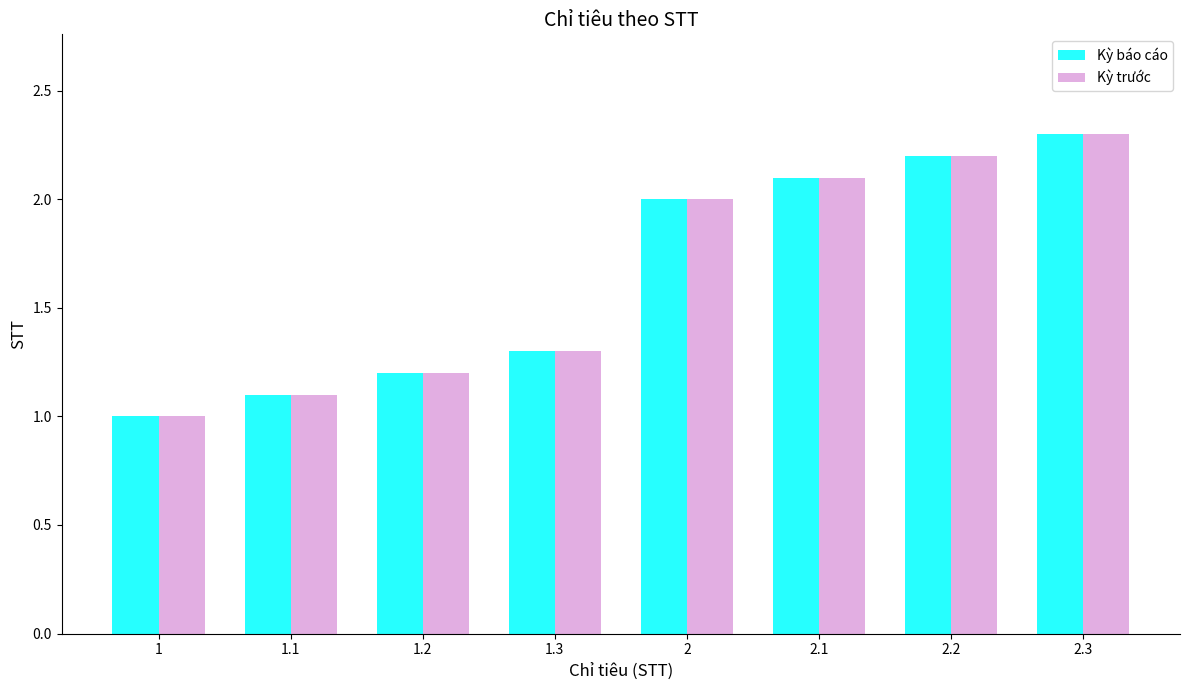

Count the number of categories in the chart.

8